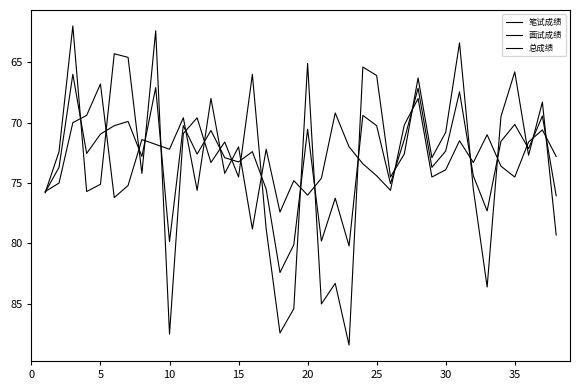

How many lines are shown in the chart?

3